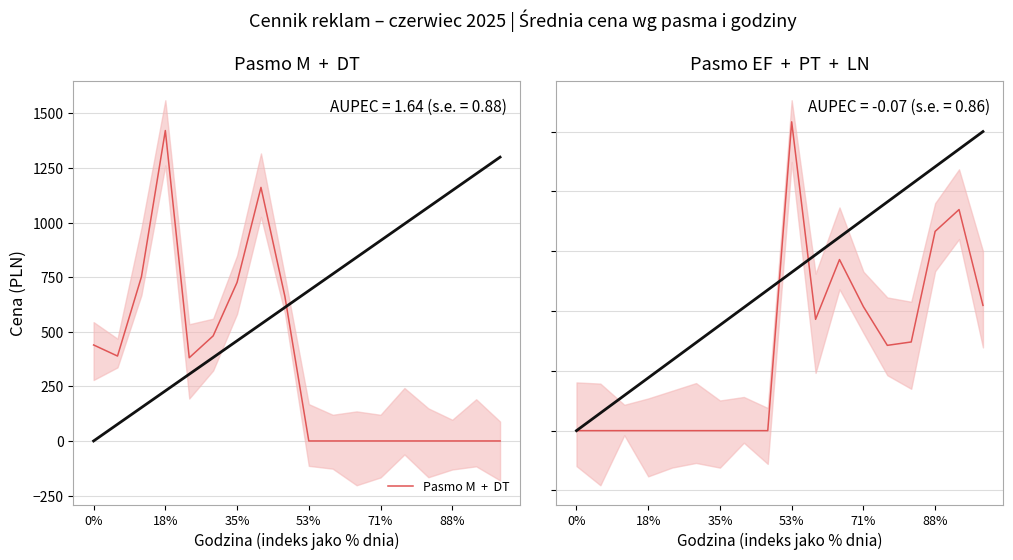

True or false: Pasmo M  +  DT has more than 1 points higher than both neighbors.

True